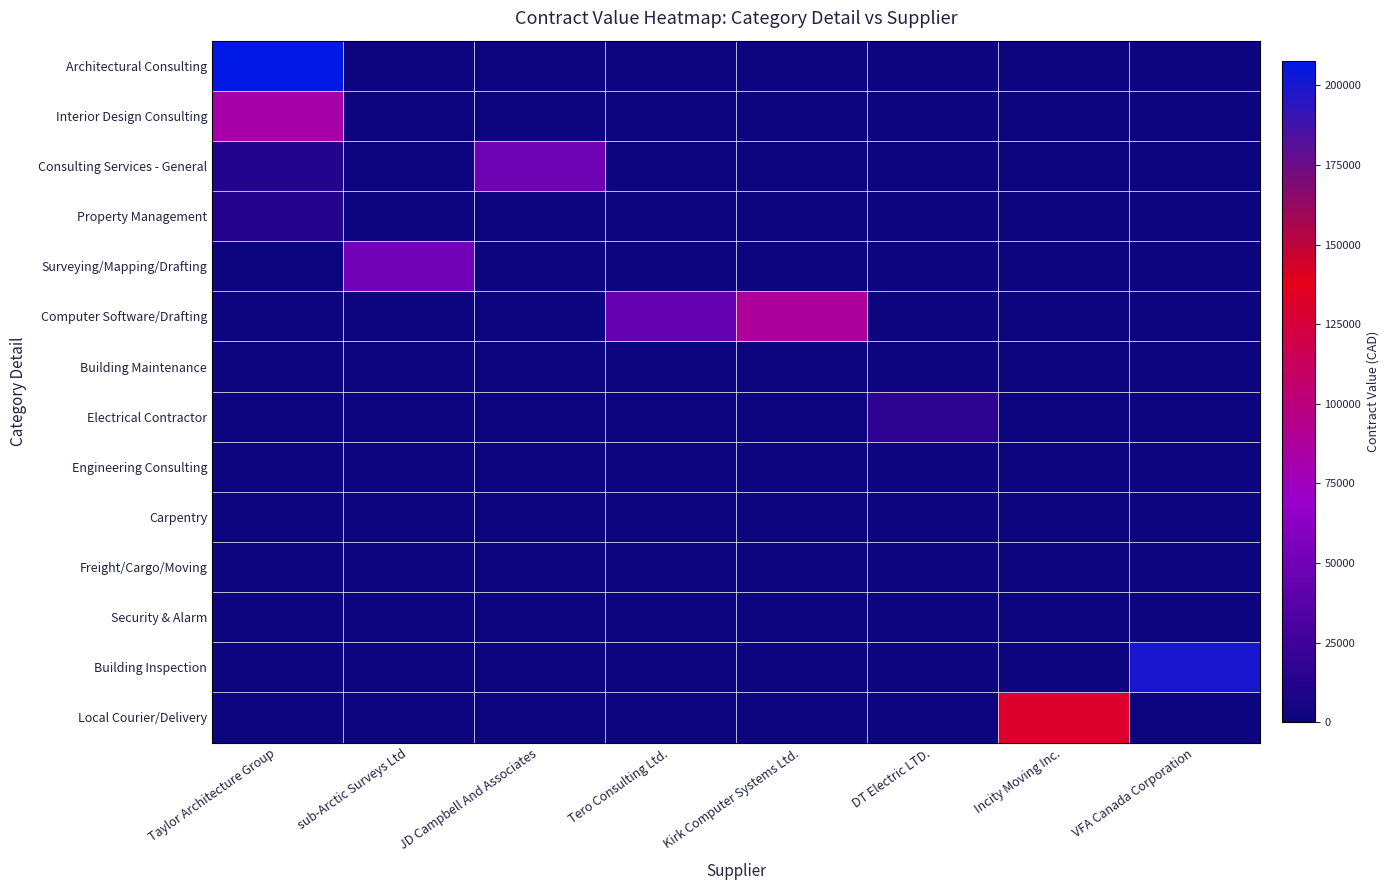

Reading left to right, extract all data points from this chart.

Architectural Consulting: Taylor Architecture Group=207675.0	sub-Arctic Surveys Ltd=0.0	JD Campbell And Associates=0.0	Tero Consulting Ltd.=0.0	Kirk Computer Systems Ltd.=0.0	DT Electric LTD.=0.0	Incity Moving Inc.=0.0	VFA Canada Corporation=0.0
Interior Design Consulting: Taylor Architecture Group=82856.2	sub-Arctic Surveys Ltd=0.0	JD Campbell And Associates=0.0	Tero Consulting Ltd.=0.0	Kirk Computer Systems Ltd.=0.0	DT Electric LTD.=0.0	Incity Moving Inc.=0.0	VFA Canada Corporation=0.0
Consulting Services - General: Taylor Architecture Group=12000.0	sub-Arctic Surveys Ltd=0.0	JD Campbell And Associates=49003.0	Tero Consulting Ltd.=0.0	Kirk Computer Systems Ltd.=0.0	DT Electric LTD.=0.0	Incity Moving Inc.=0.0	VFA Canada Corporation=0.0
Property Management: Taylor Architecture Group=12270.0	sub-Arctic Surveys Ltd=0.0	JD Campbell And Associates=0.0	Tero Consulting Ltd.=0.0	Kirk Computer Systems Ltd.=0.0	DT Electric LTD.=0.0	Incity Moving Inc.=0.0	VFA Canada Corporation=0.0
Surveying/Mapping/Drafting: Taylor Architecture Group=0.0	sub-Arctic Surveys Ltd=50653.0	JD Campbell And Associates=0.0	Tero Consulting Ltd.=0.0	Kirk Computer Systems Ltd.=0.0	DT Electric LTD.=0.0	Incity Moving Inc.=0.0	VFA Canada Corporation=0.0
Computer Software/Drafting: Taylor Architecture Group=0.0	sub-Arctic Surveys Ltd=0.0	JD Campbell And Associates=0.0	Tero Consulting Ltd.=44000.0	Kirk Computer Systems Ltd.=88192.0	DT Electric LTD.=0.0	Incity Moving Inc.=0.0	VFA Canada Corporation=0.0
Building Maintenance: Taylor Architecture Group=0.0	sub-Arctic Surveys Ltd=0.0	JD Campbell And Associates=0.0	Tero Consulting Ltd.=0.0	Kirk Computer Systems Ltd.=0.0	DT Electric LTD.=0.0	Incity Moving Inc.=0.0	VFA Canada Corporation=0.0
Electrical Contractor: Taylor Architecture Group=0.0	sub-Arctic Surveys Ltd=0.0	JD Campbell And Associates=0.0	Tero Consulting Ltd.=0.0	Kirk Computer Systems Ltd.=0.0	DT Electric LTD.=17250.0	Incity Moving Inc.=0.0	VFA Canada Corporation=0.0
Engineering Consulting: Taylor Architecture Group=0.0	sub-Arctic Surveys Ltd=0.0	JD Campbell And Associates=0.0	Tero Consulting Ltd.=0.0	Kirk Computer Systems Ltd.=0.0	DT Electric LTD.=0.0	Incity Moving Inc.=0.0	VFA Canada Corporation=0.0
Carpentry: Taylor Architecture Group=0.0	sub-Arctic Surveys Ltd=0.0	JD Campbell And Associates=0.0	Tero Consulting Ltd.=0.0	Kirk Computer Systems Ltd.=0.0	DT Electric LTD.=0.0	Incity Moving Inc.=0.0	VFA Canada Corporation=0.0
Freight/Cargo/Moving: Taylor Architecture Group=0.0	sub-Arctic Surveys Ltd=0.0	JD Campbell And Associates=0.0	Tero Consulting Ltd.=0.0	Kirk Computer Systems Ltd.=0.0	DT Electric LTD.=0.0	Incity Moving Inc.=0.0	VFA Canada Corporation=0.0
Security & Alarm: Taylor Architecture Group=0.0	sub-Arctic Surveys Ltd=0.0	JD Campbell And Associates=0.0	Tero Consulting Ltd.=0.0	Kirk Computer Systems Ltd.=0.0	DT Electric LTD.=0.0	Incity Moving Inc.=0.0	VFA Canada Corporation=0.0
Building Inspection: Taylor Architecture Group=0.0	sub-Arctic Surveys Ltd=0.0	JD Campbell And Associates=0.0	Tero Consulting Ltd.=0.0	Kirk Computer Systems Ltd.=0.0	DT Electric LTD.=0.0	Incity Moving Inc.=0.0	VFA Canada Corporation=200000.0
Local Courier/Delivery: Taylor Architecture Group=0.0	sub-Arctic Surveys Ltd=0.0	JD Campbell And Associates=0.0	Tero Consulting Ltd.=0.0	Kirk Computer Systems Ltd.=0.0	DT Electric LTD.=0.0	Incity Moving Inc.=130638.4	VFA Canada Corporation=0.0